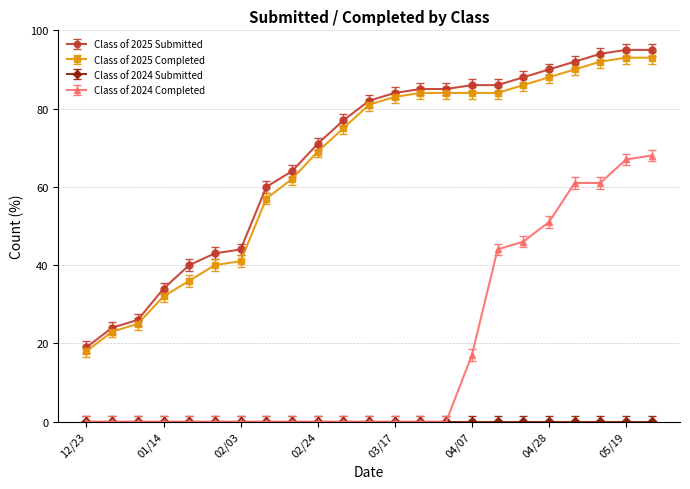

Which series has the widest spread of values?

Class of 2025 Submitted